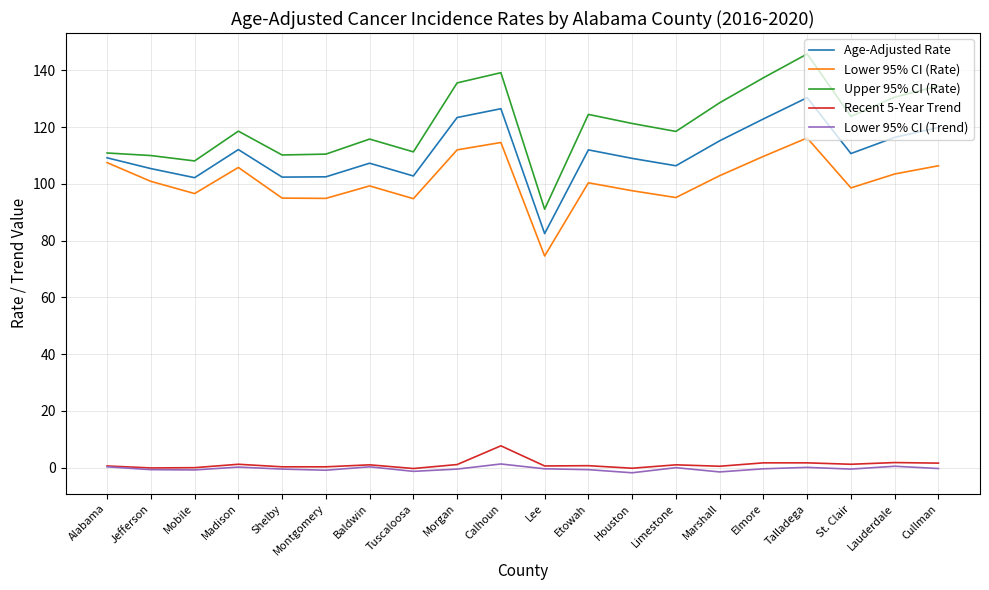

True or false: Lower 95% CI (Trend) and Age-Adjusted Rate cross at least once.

False